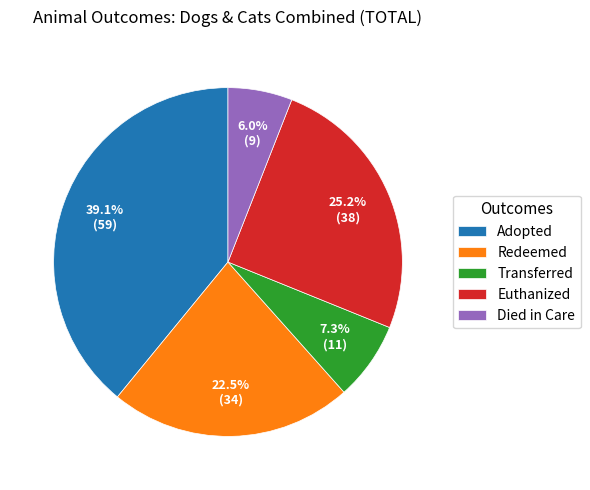

Is there a majority slice in this chart?

No